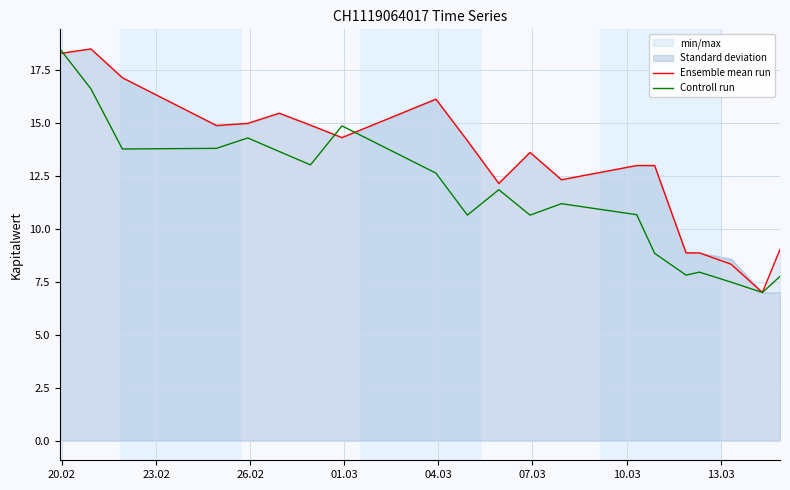

Which series has the widest spread of values?

Ensemble mean run